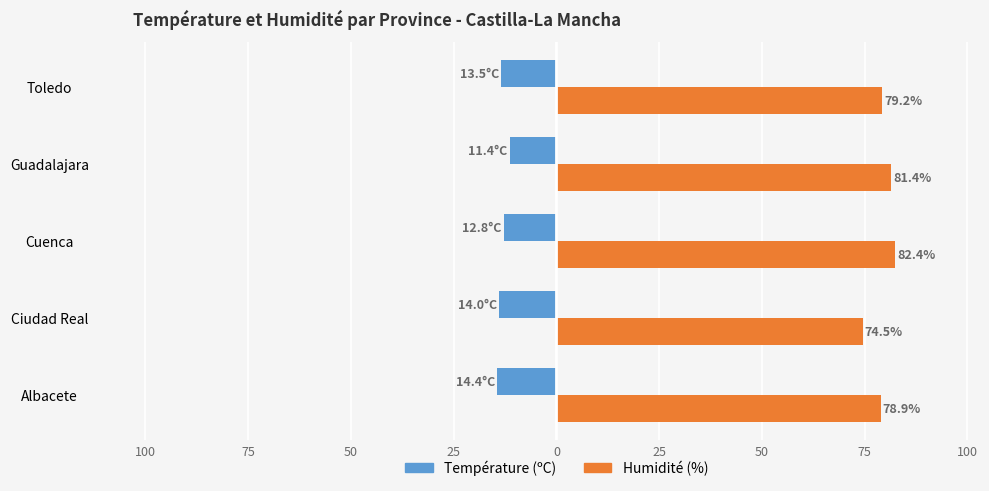

What are all the series names shown in the legend?

Température (ºC), Humidité (%)